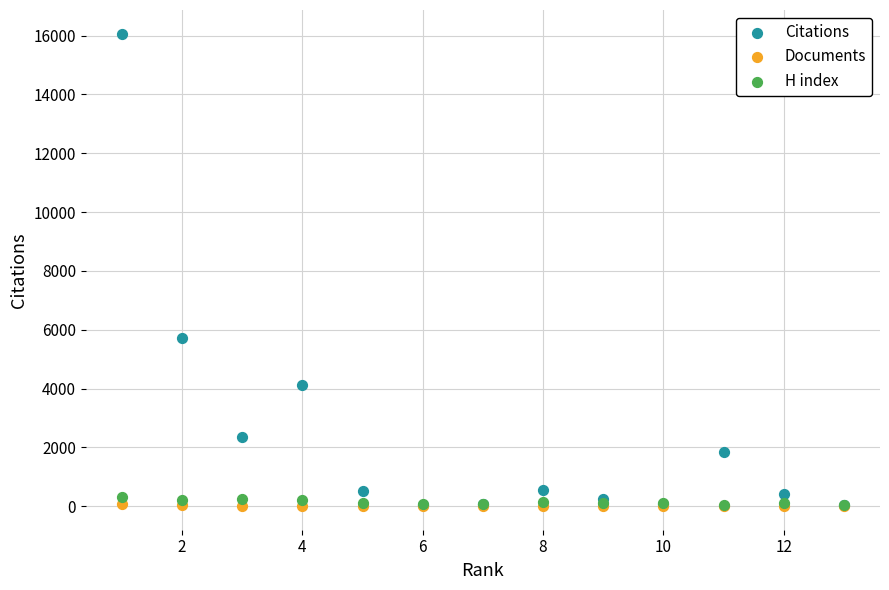

Which series contains the highest Y value?

Citations